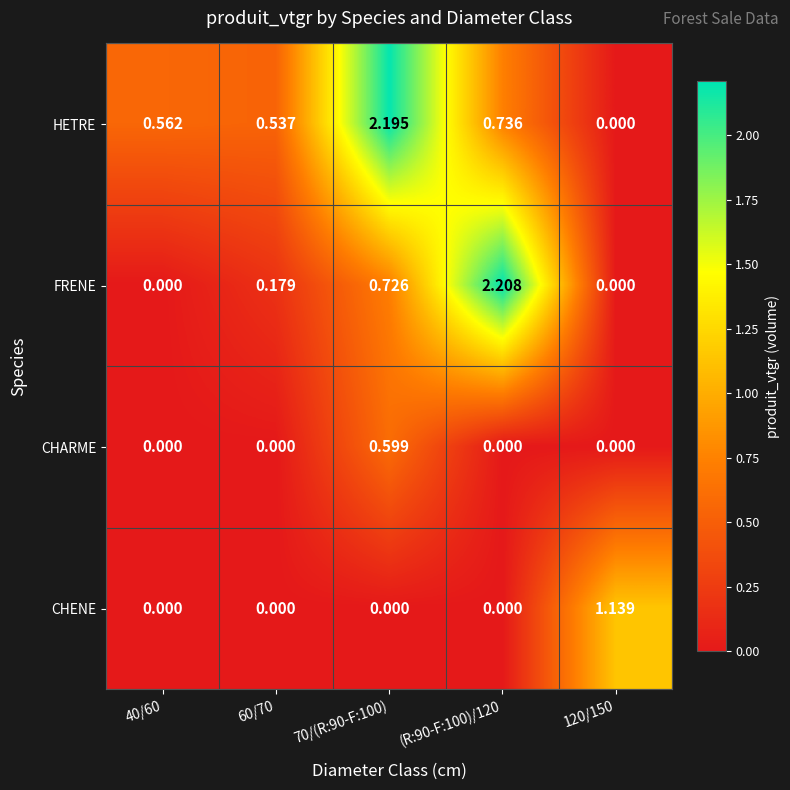

Which series has the largest total across all categories?

HETRE